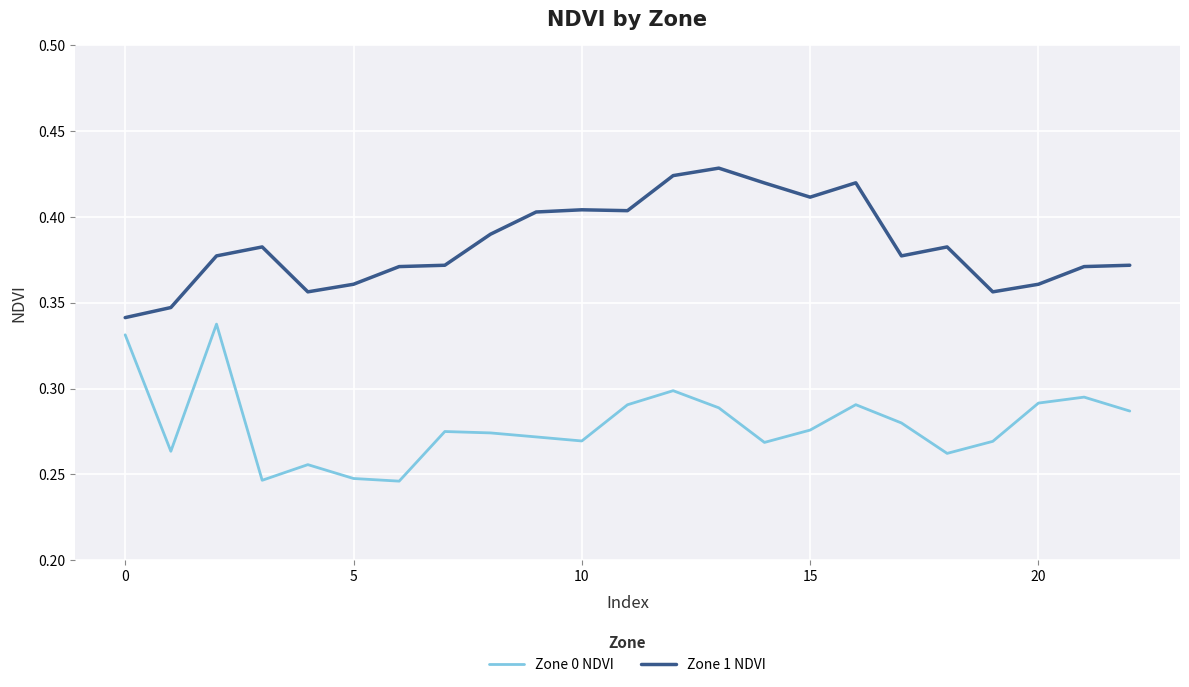

True or false: Zone 1 NDVI and Zone 0 NDVI cross at least once.

False